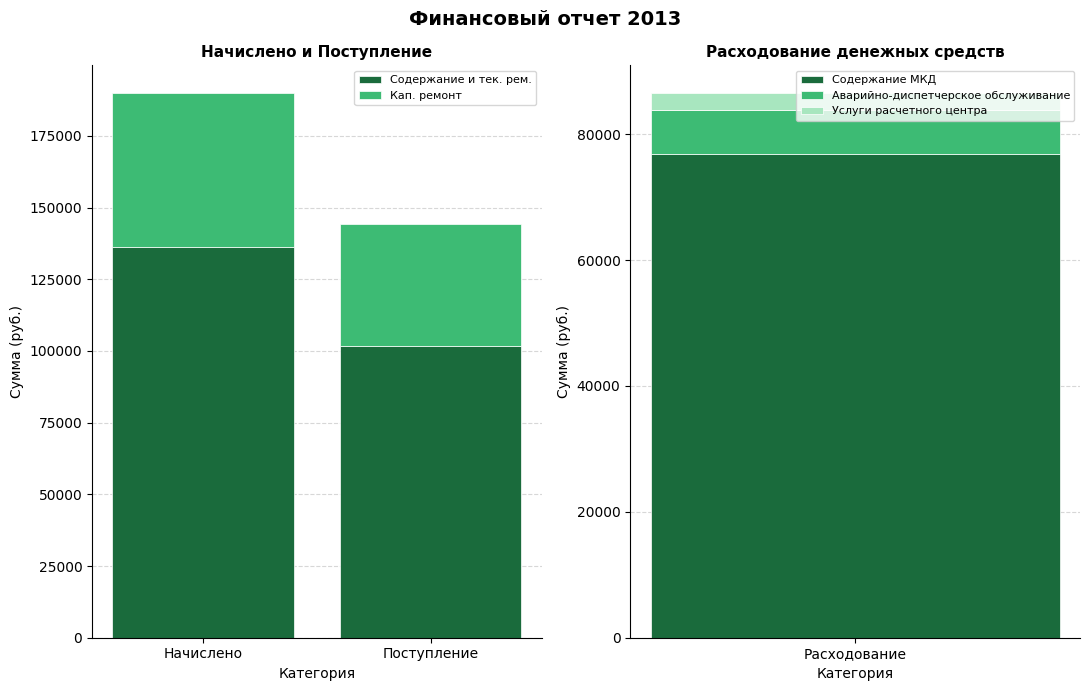

Where is Содержание и тек. рем. nearest to the value 118994?

Поступление